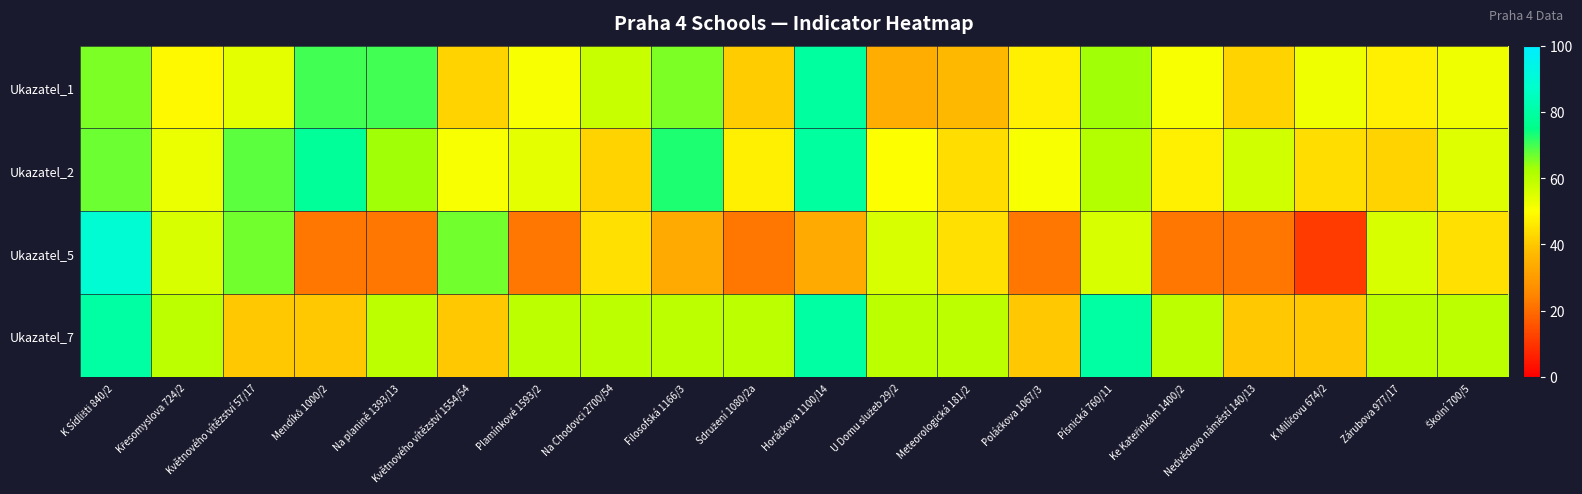

Which series has the largest range (max minus min)?

Ukazatel_5